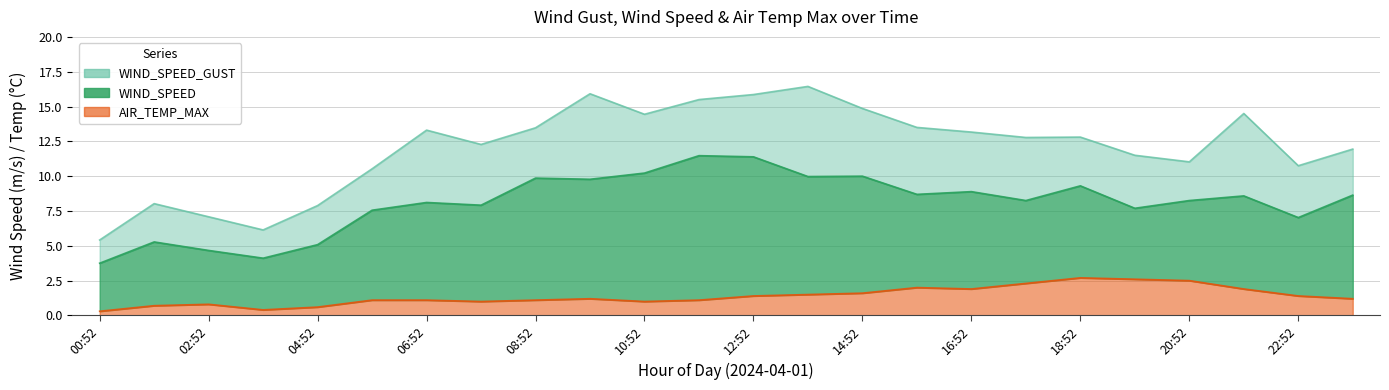

Which label corresponds to the smallest value in the chart?

00:52